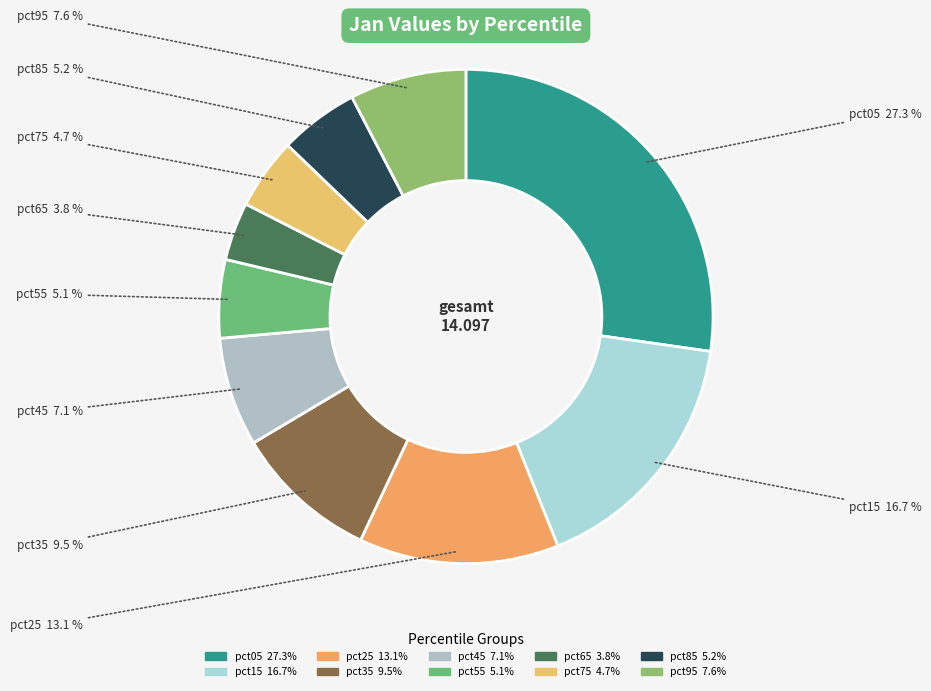

Count the number of slices in the pie.

10